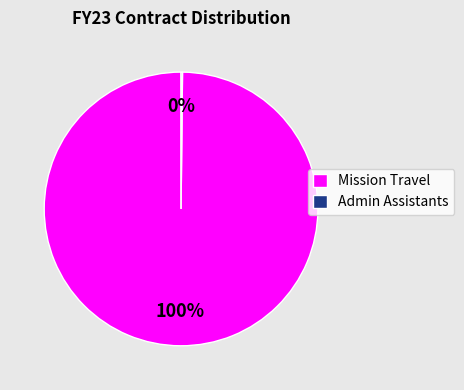

Which category has the biggest portion of the pie?

Mission Travel